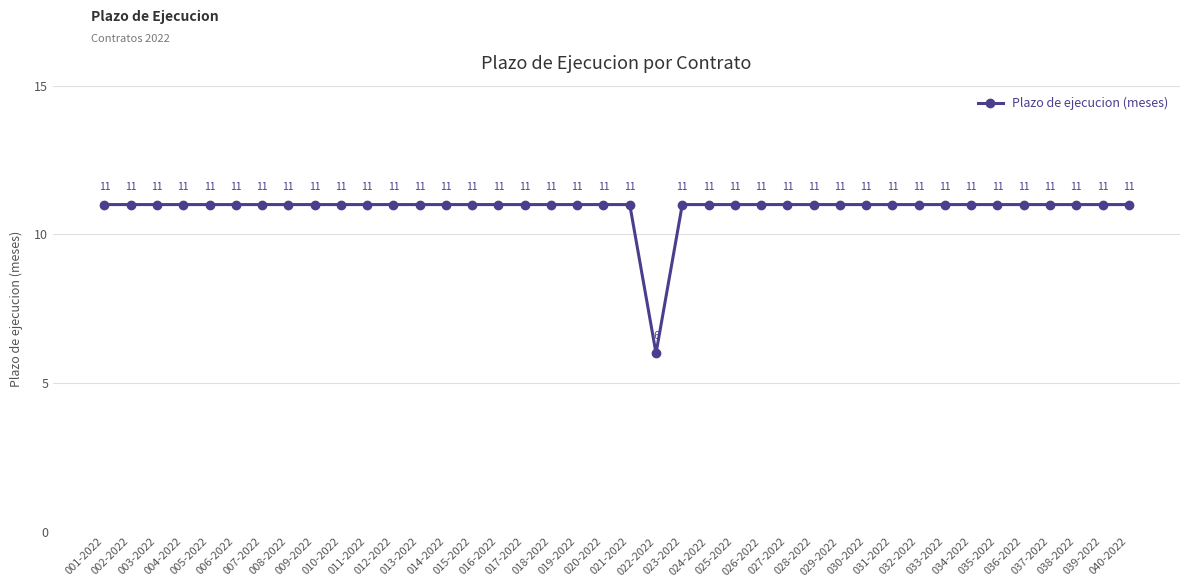

What is the maximum value shown in the chart?

11